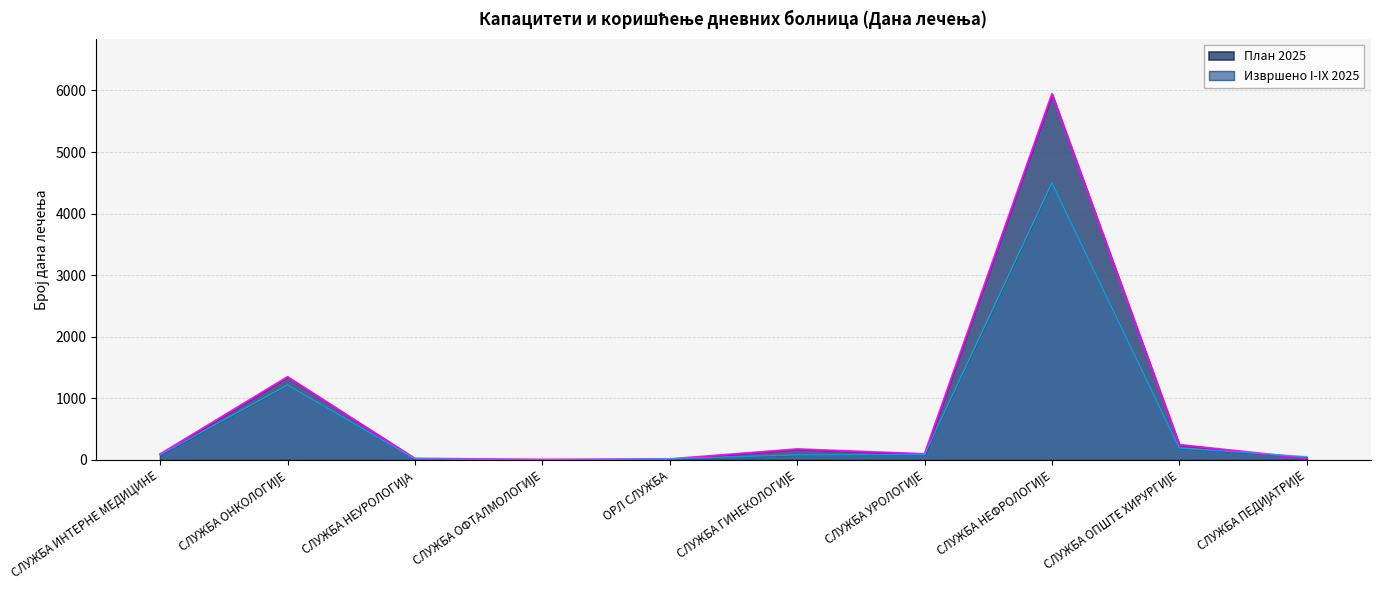

True or false: План 2025 has more than 0 points higher than both neighbors.

True